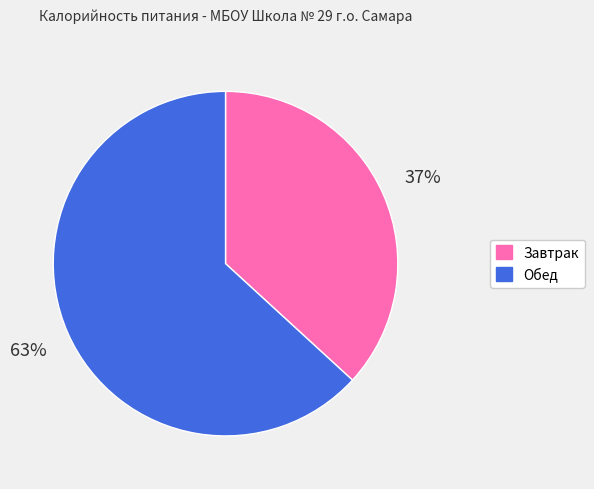

To the nearest percent, what percentage of the pie is Завтрак?

37%